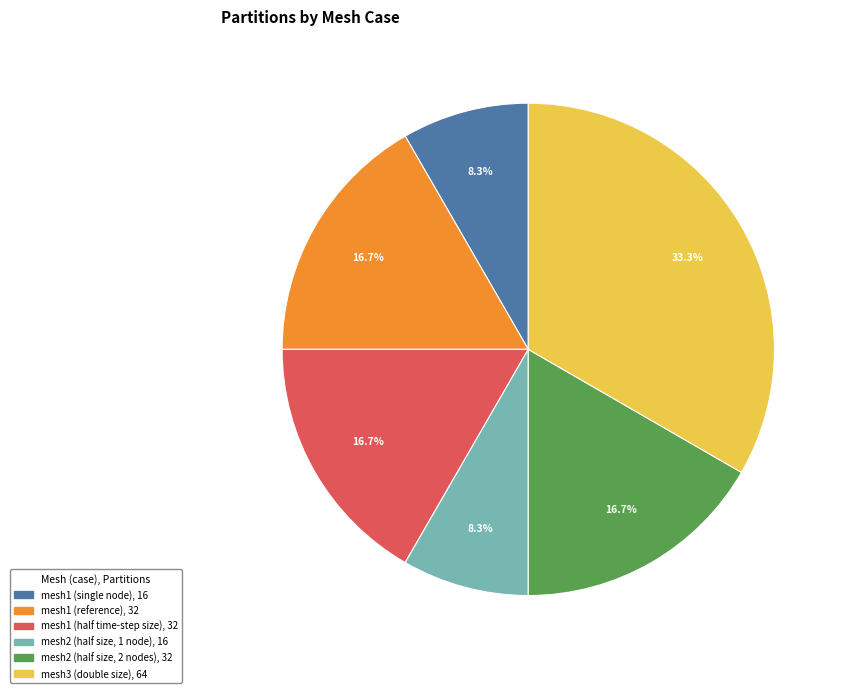

To the nearest percent, what is the difference between the mesh2 (half size, 1 node) and mesh3 (double size) slice percentages?

25%